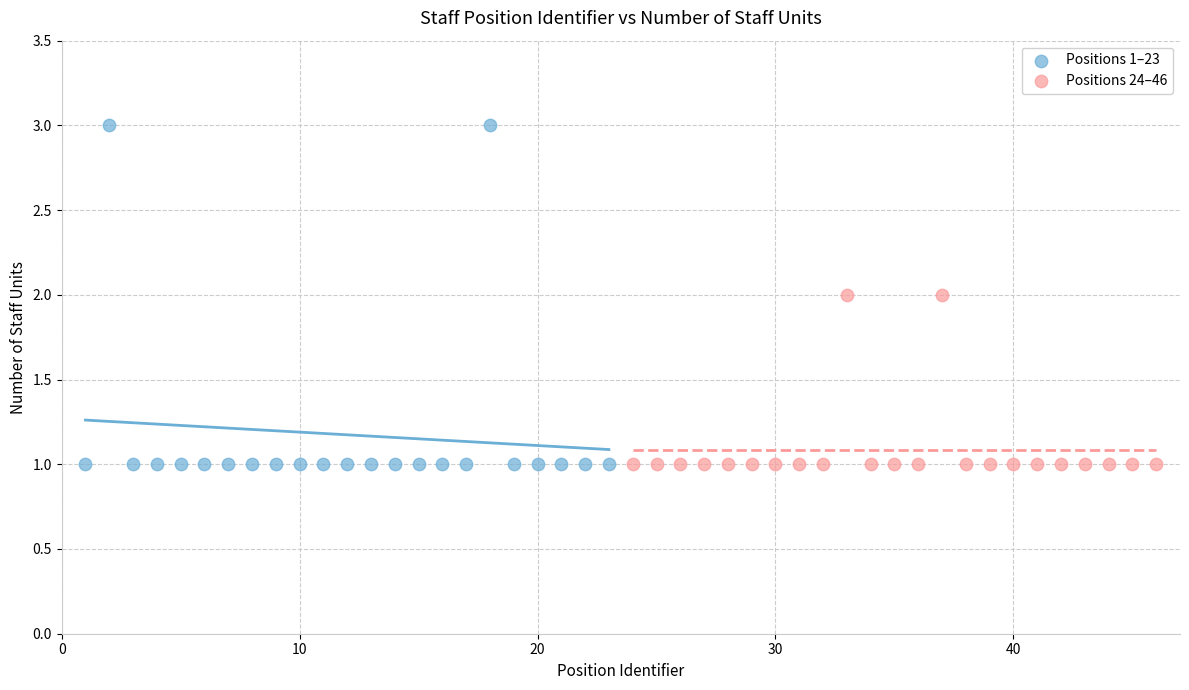

Which series has the largest Y range (max minus min)?

Positions 1–23